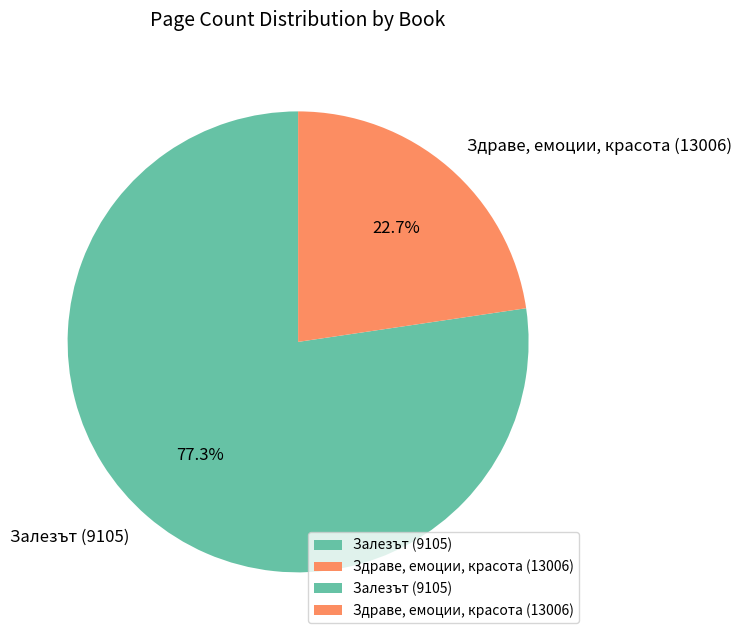

True or false: Залезът (9105) accounts for 77% of the total.

True